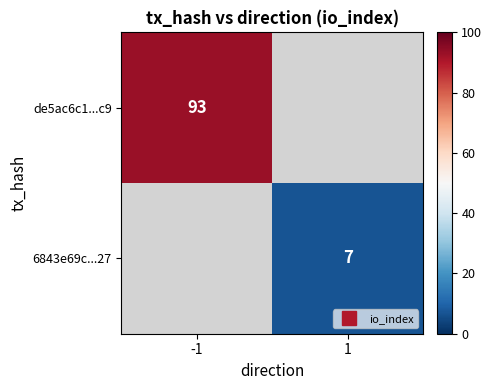

The de5ac6c1...c9 series shows 137.2 at -1. True or false?

False